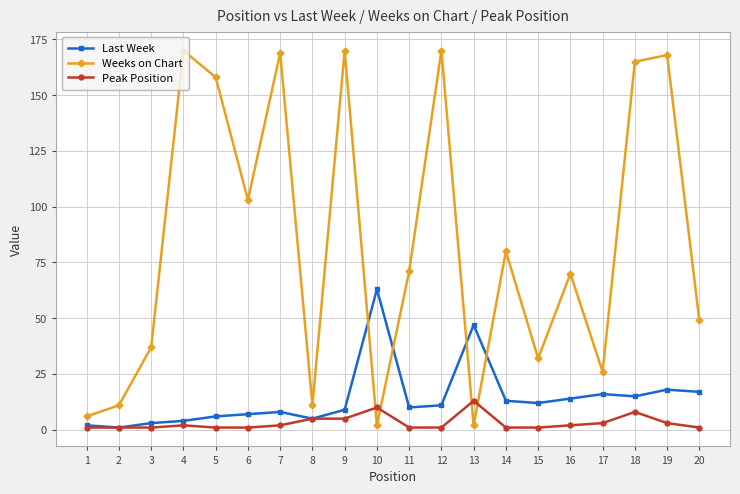

What is the highest value of the Weeks on Chart series?

170